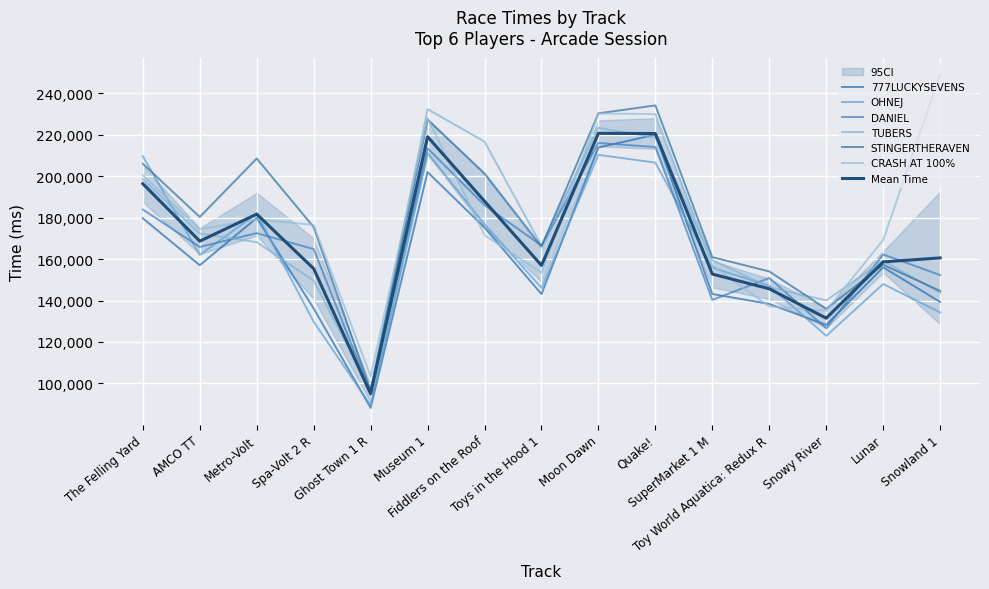

What is the label of the 7th point from the left?

Fiddlers on the Roof